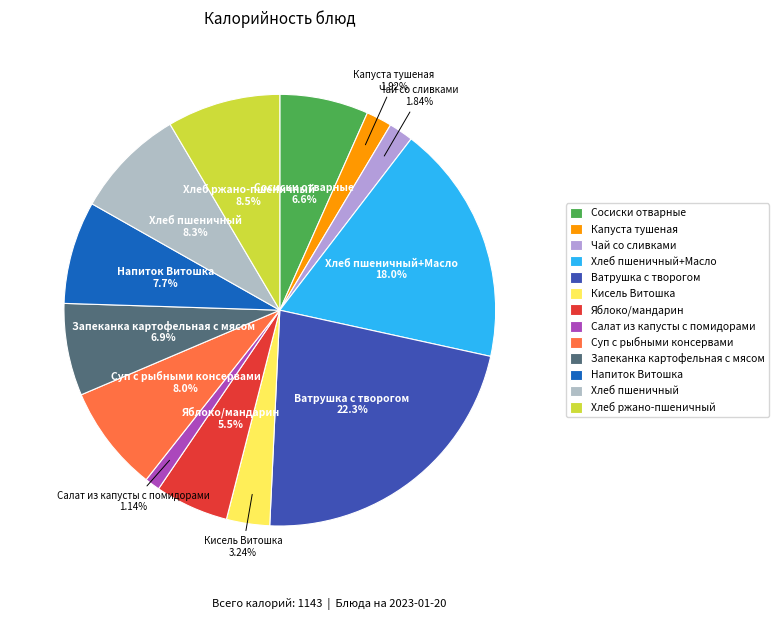

How many slices are in this pie chart?

13